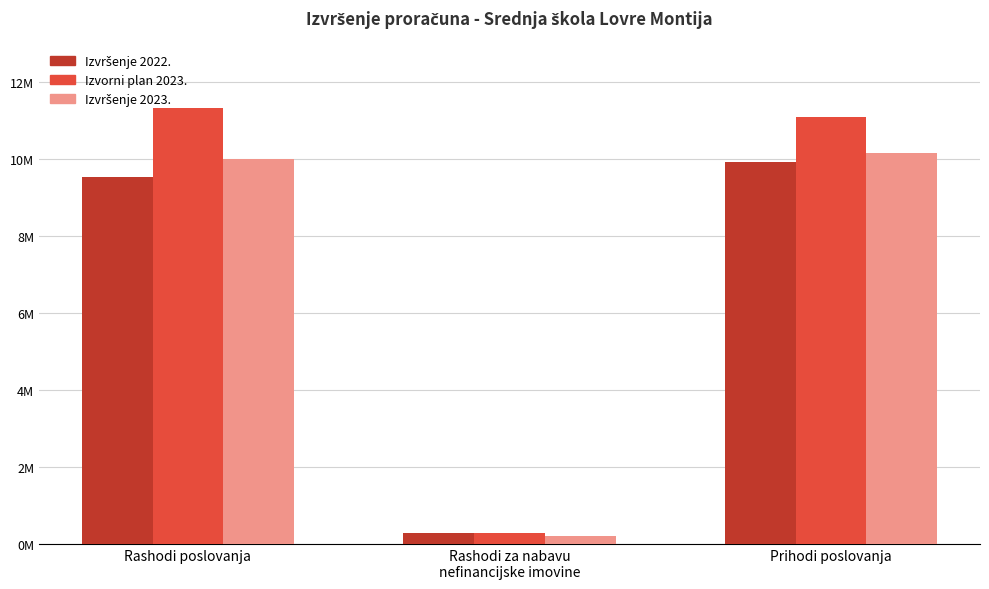

What is the label of the 1st bar from the left?

Rashodi poslovanja